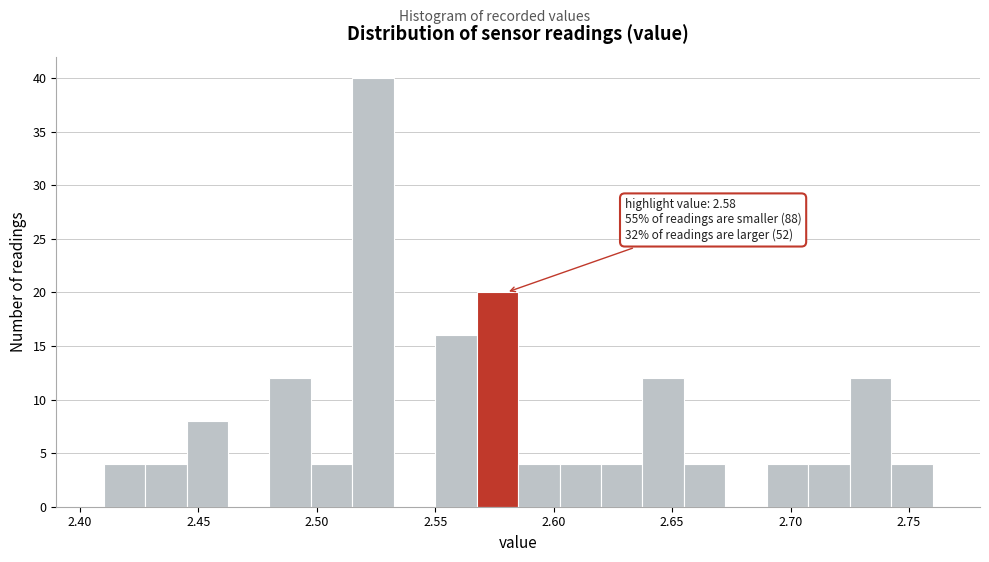

Read against the x-axis, roughly where is the centre of the tallest bar?

2.525